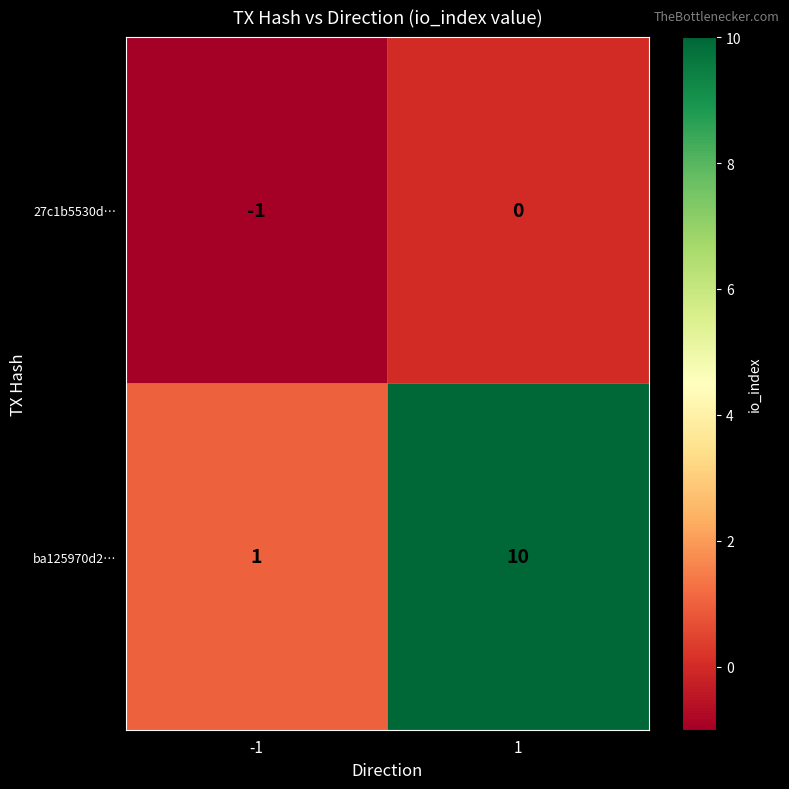

What is the average value of the ba125970d2… series?

6